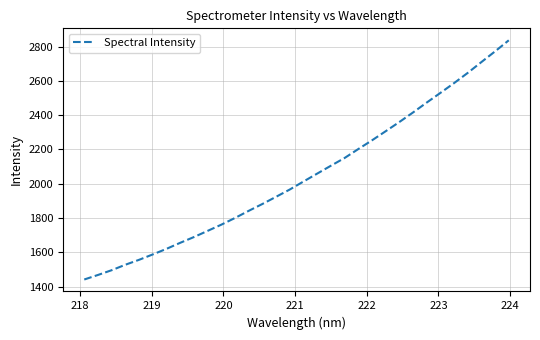

What is the smallest value displayed?

1441.9